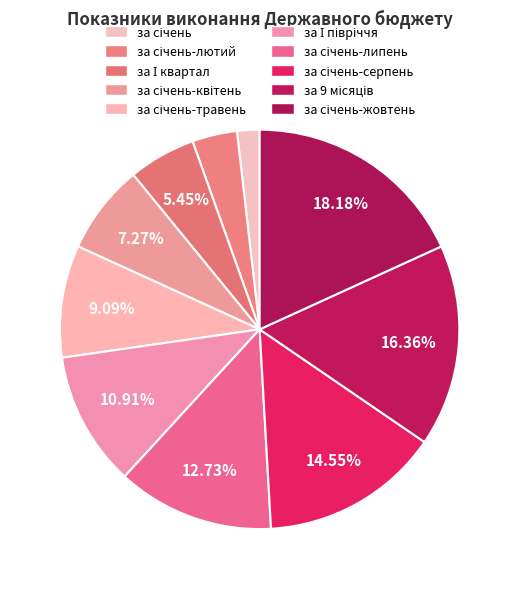

Is there a majority slice in this chart?

No